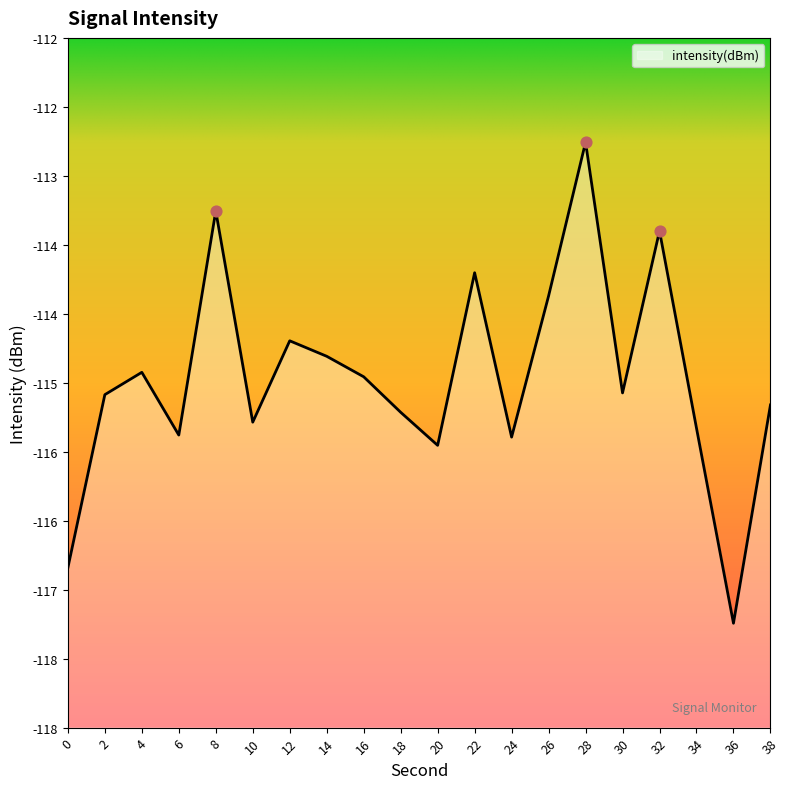

What is the change in value from 20 to 30?

+0.5